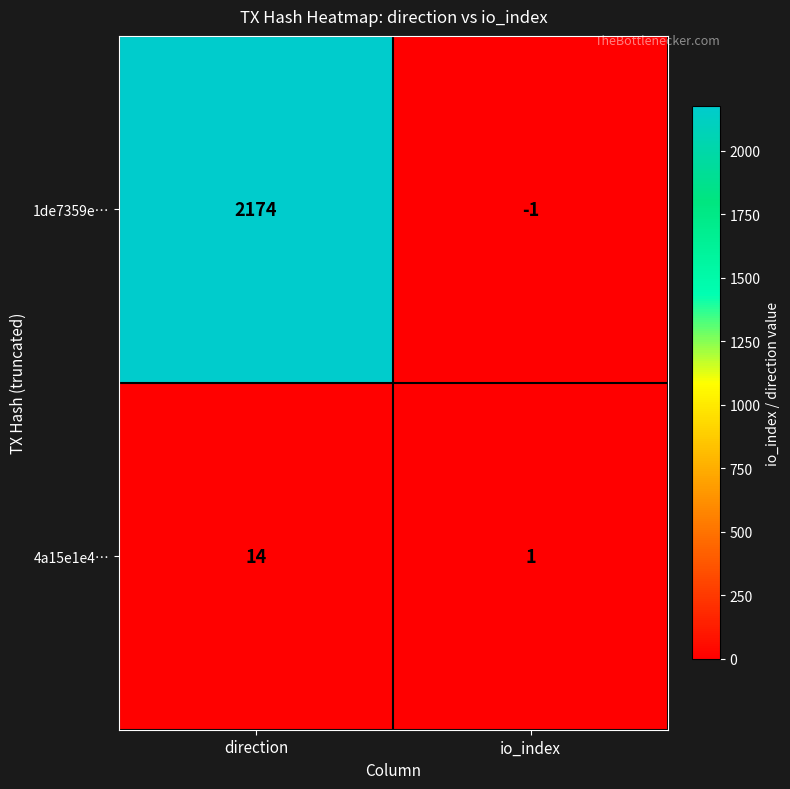

At how many categories does at least one series exceed 652?

1